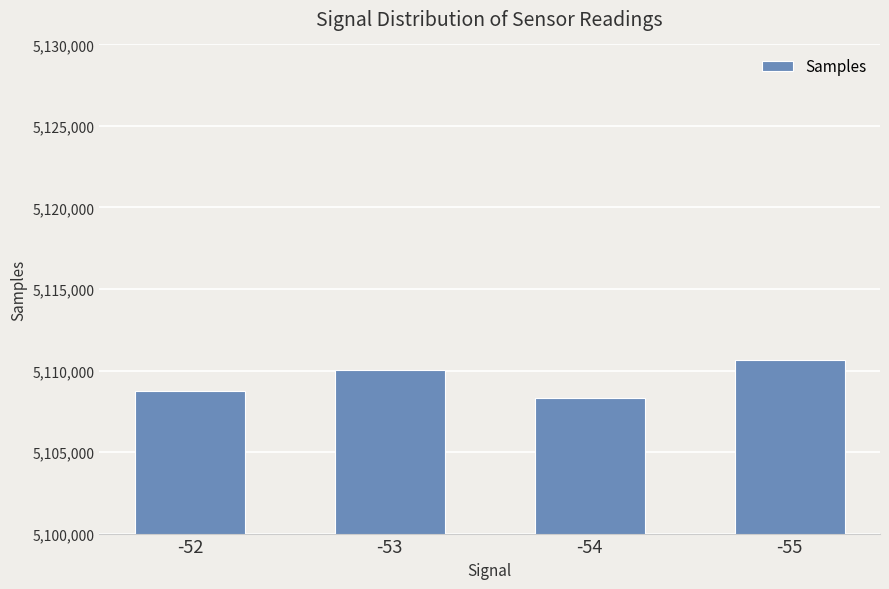

True or false: the data shows 5108733 at -52.

True